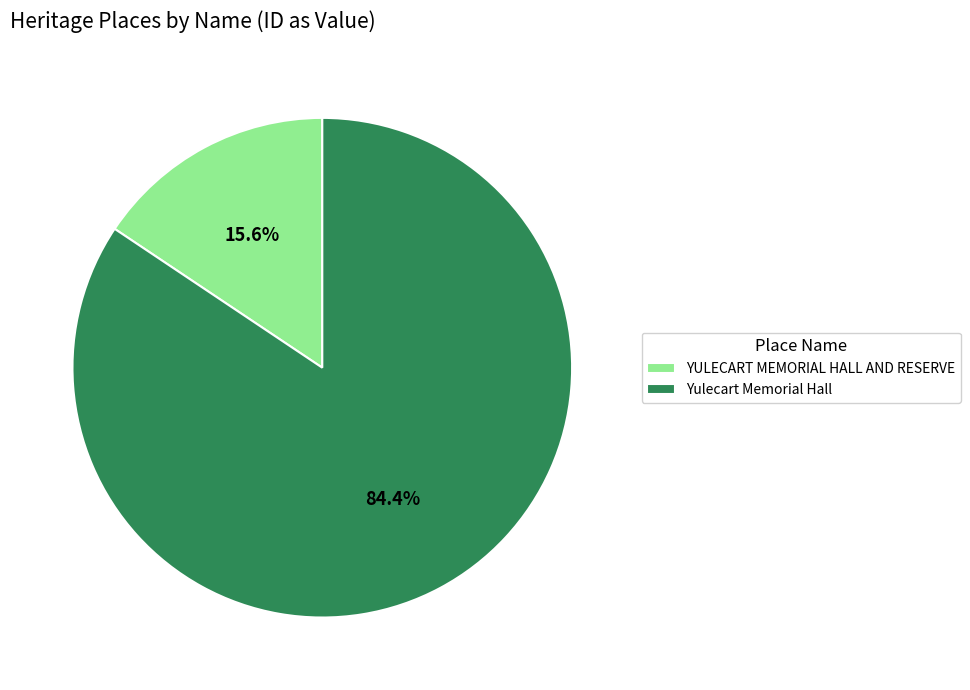

What is the ratio of the value at Yulecart Memorial Hall to the value at YULECART MEMORIAL HALL AND RESERVE?

5.4